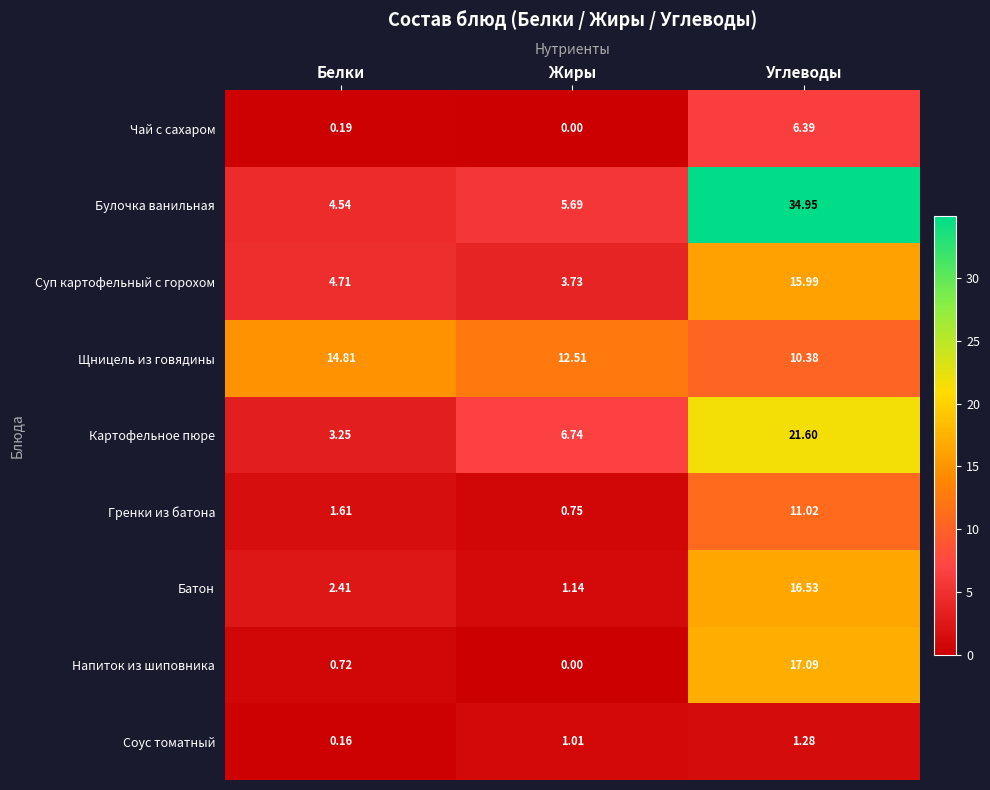

Which series changed the most between Белки and Углеводы?

Булочка ванильная